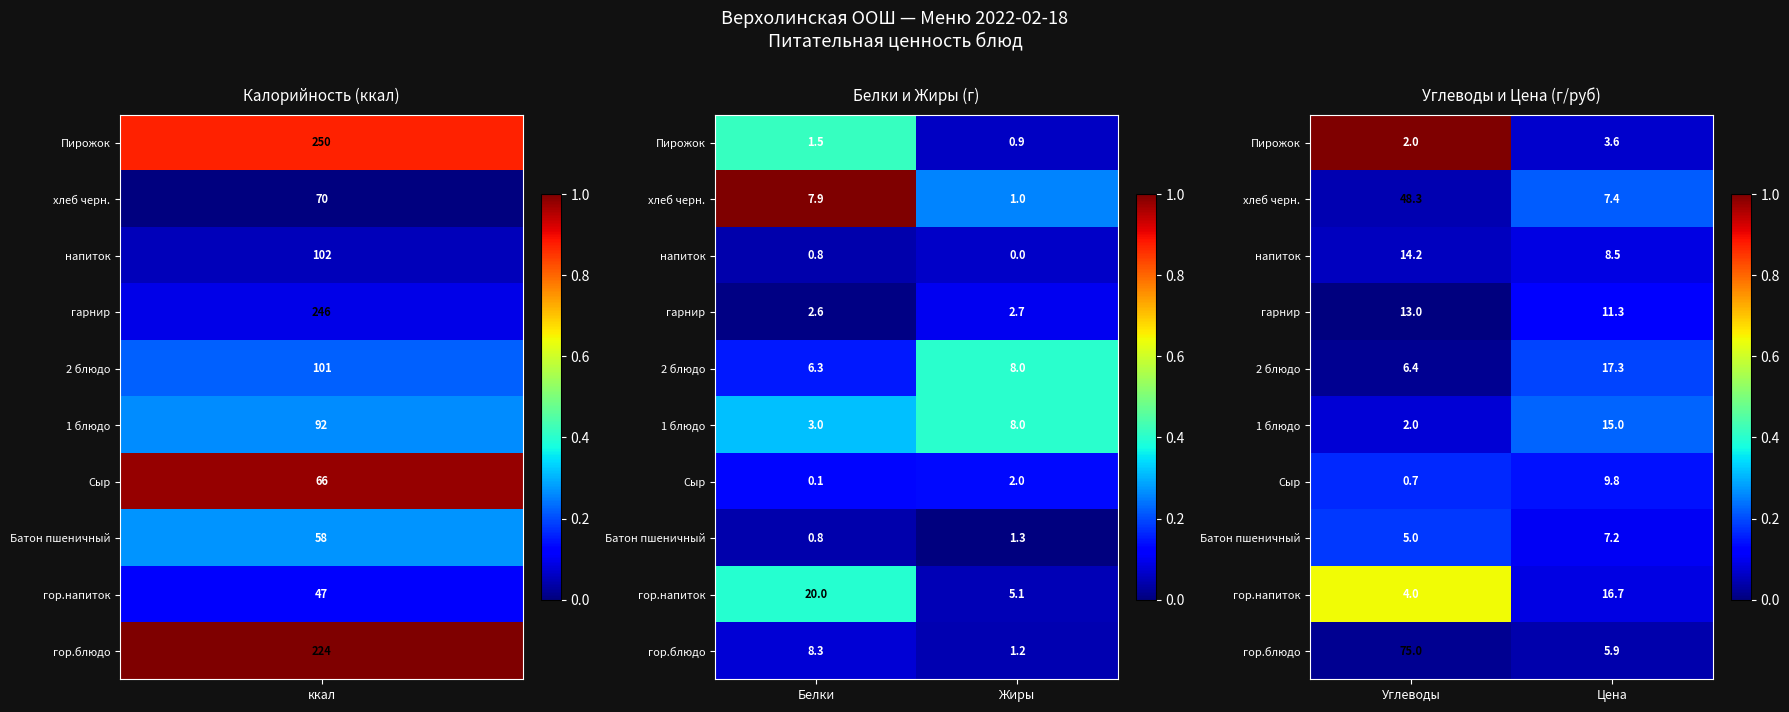

How many distinct data groups are displayed?

10